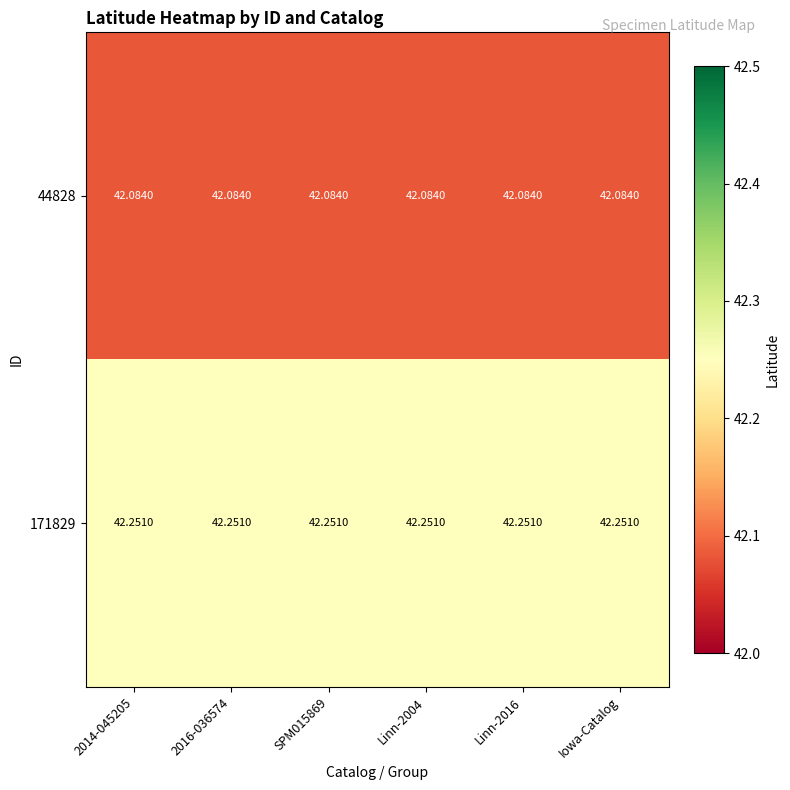

Is the value of 171829 at Iowa-Catalog greater than the value of 44828 at Iowa-Catalog?

Yes